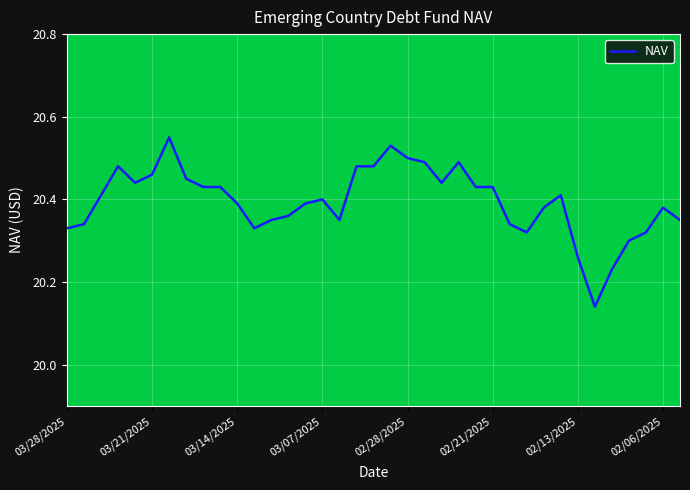

What is the difference between the maximum and minimum values?

0.4